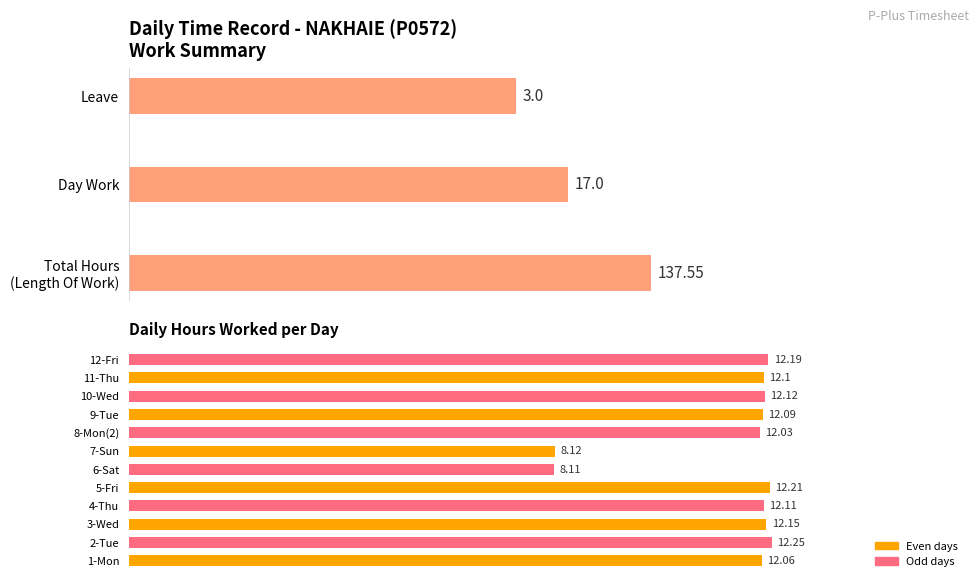

What is the minimum value shown in the chart?

8.1